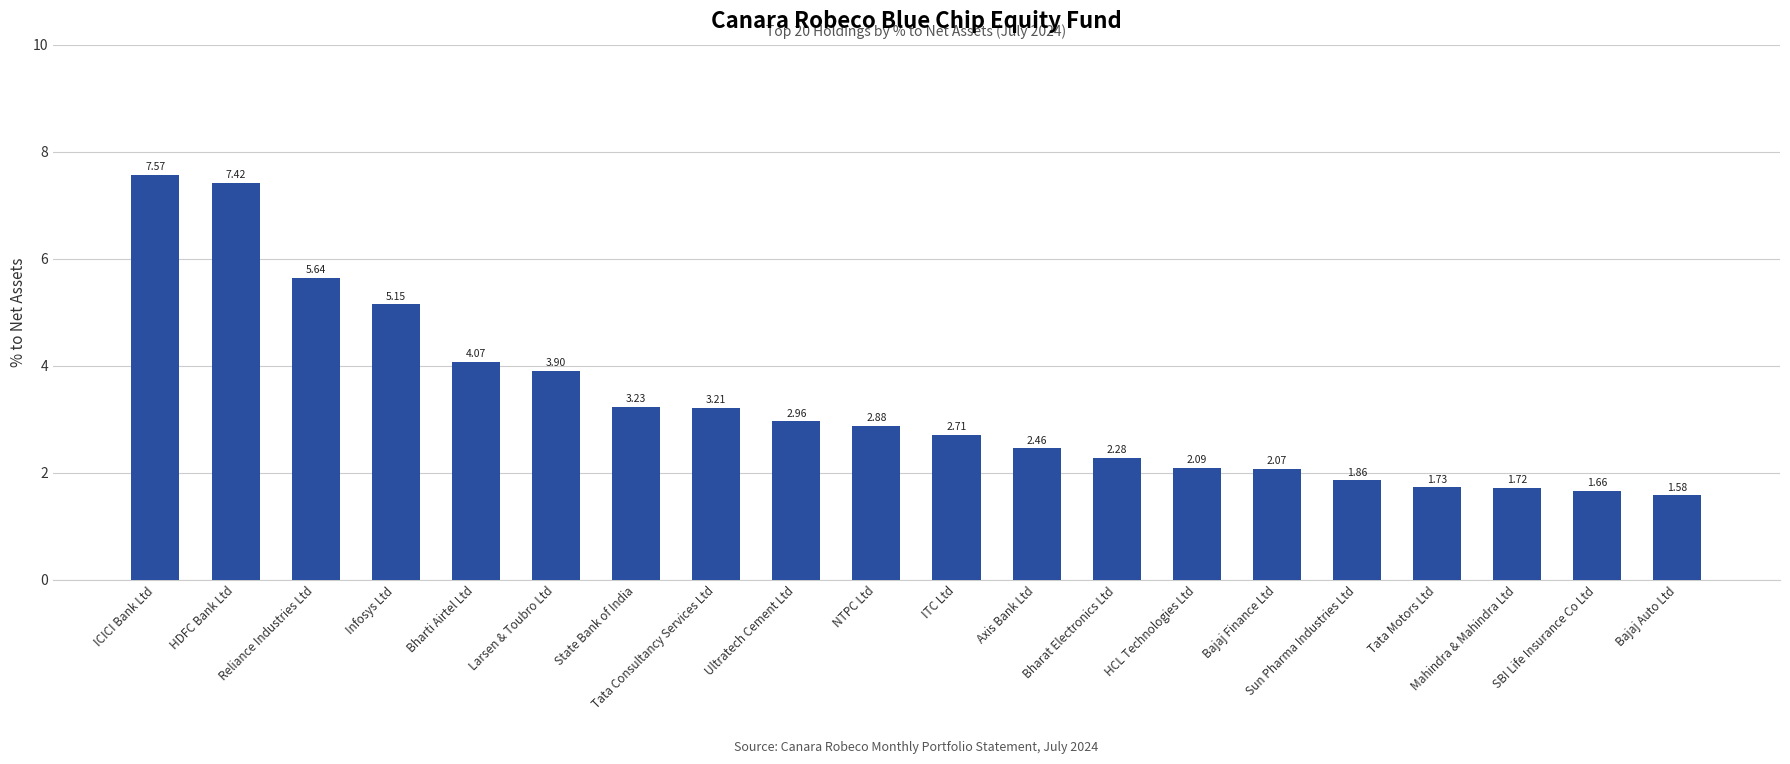

Which label corresponds to the smallest value in the chart?

Bajaj Auto Ltd